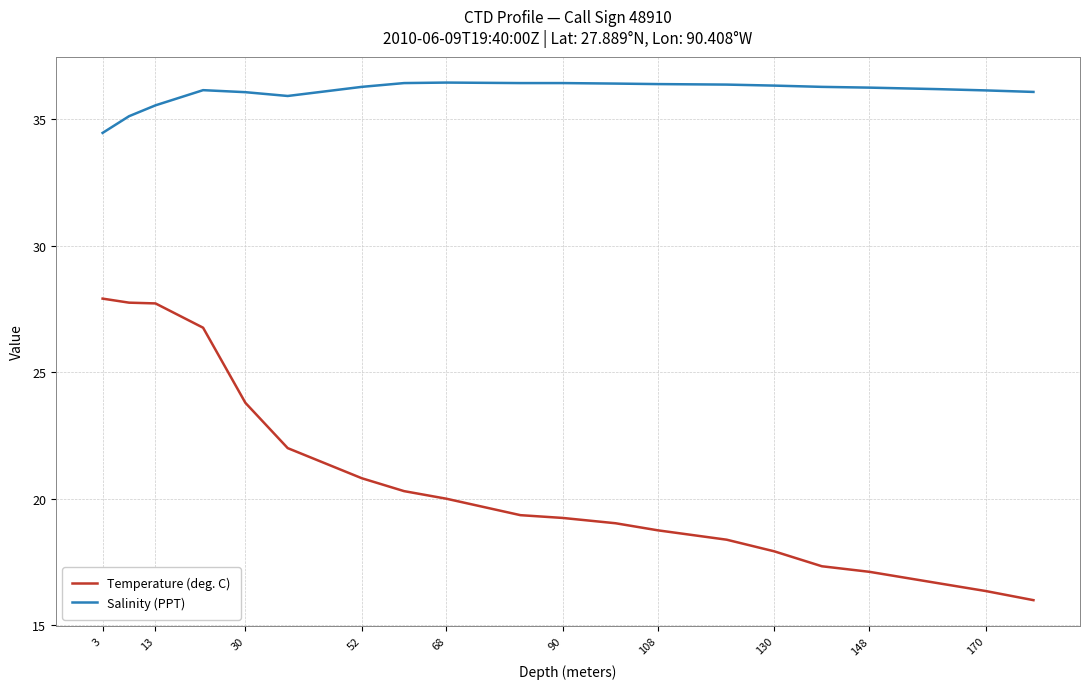

What is the difference between the maximum and minimum values in the Temperature (deg. C) series?

11.9